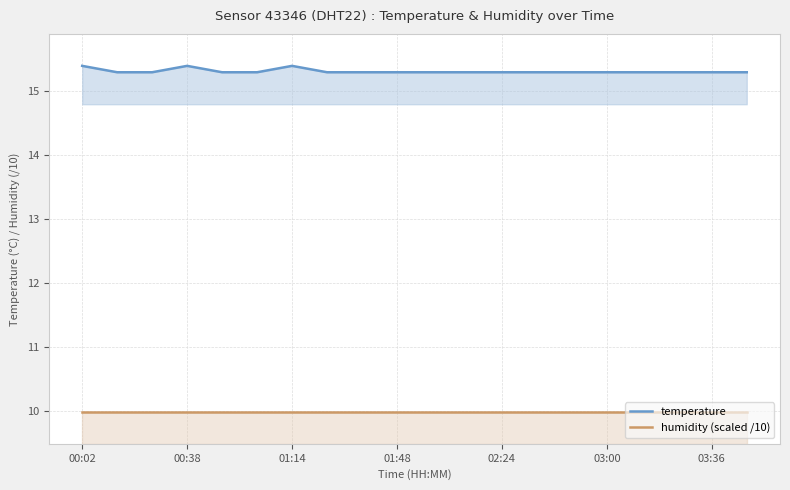

Is it true that humidity (scaled /10) equals 15.1 at 17?

False